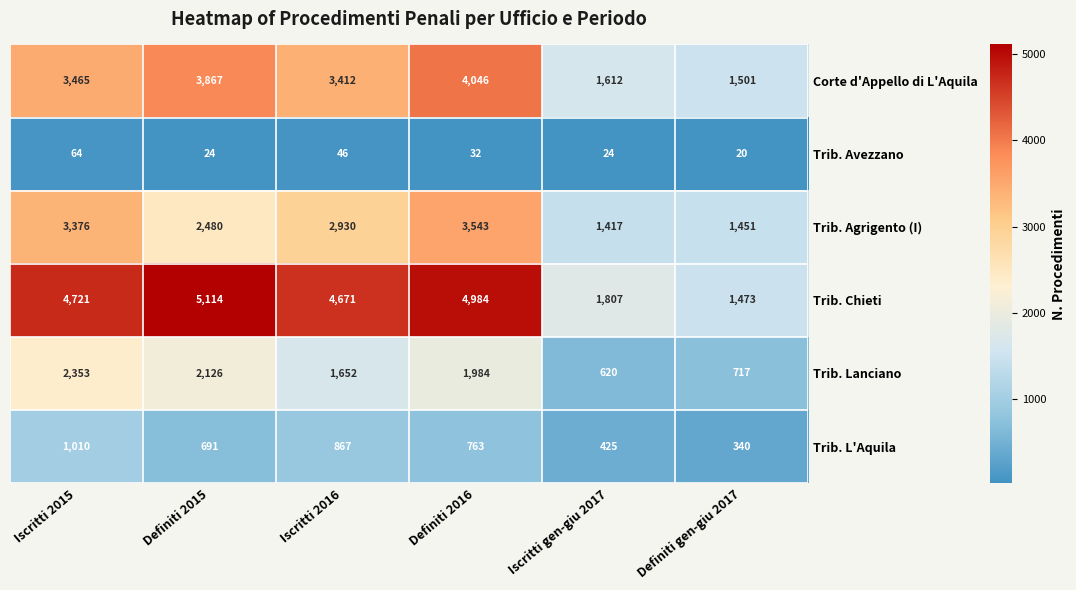

Count the number of categories in the chart.

6